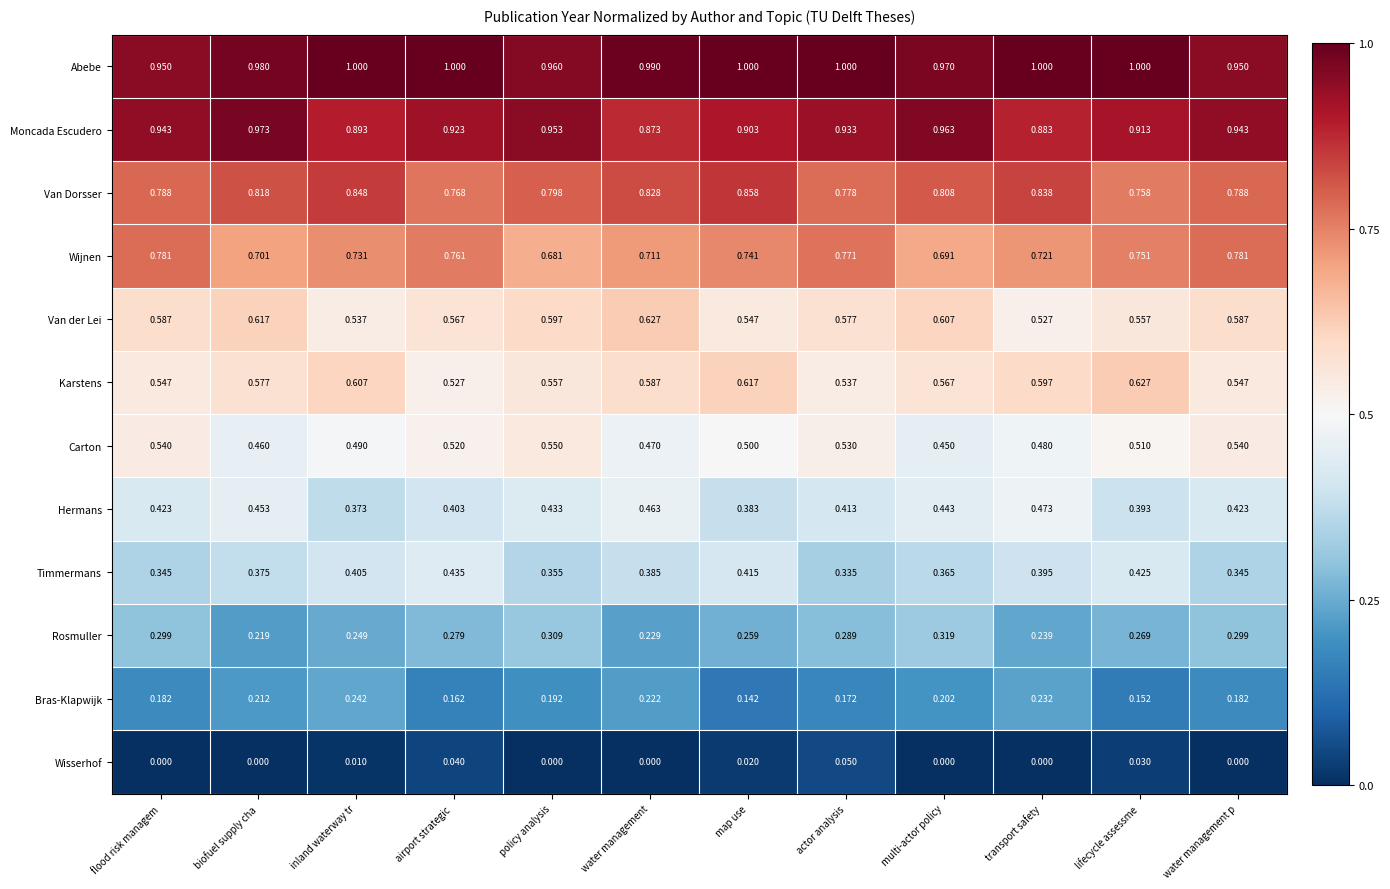

Between policy analysis and actor analysis, which series saw the biggest shift?

Wijnen